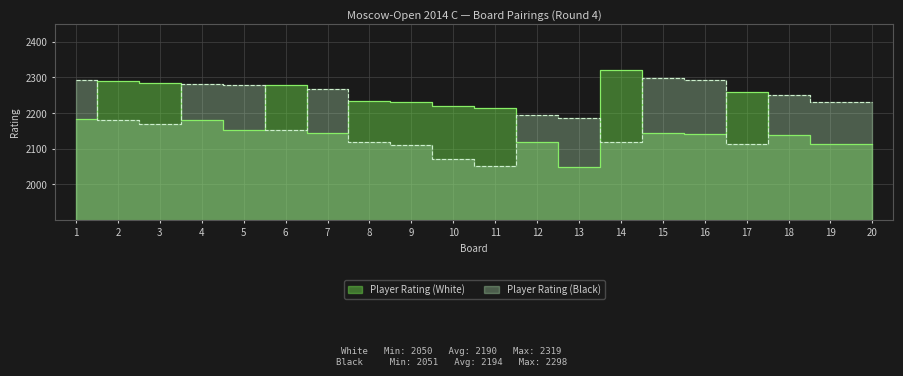

Which series has the largest total across all categories?

Player Rating (Black)